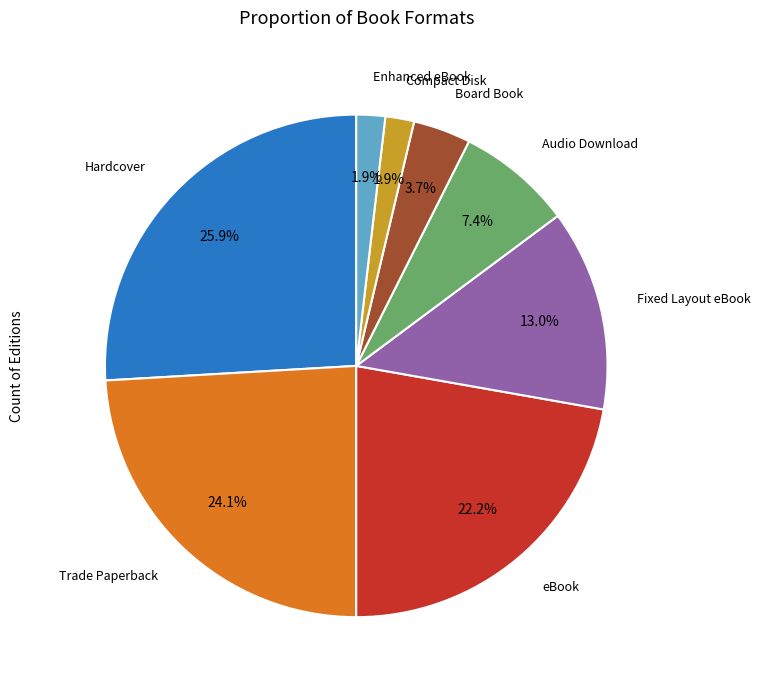

Does any single category account for the majority?

No